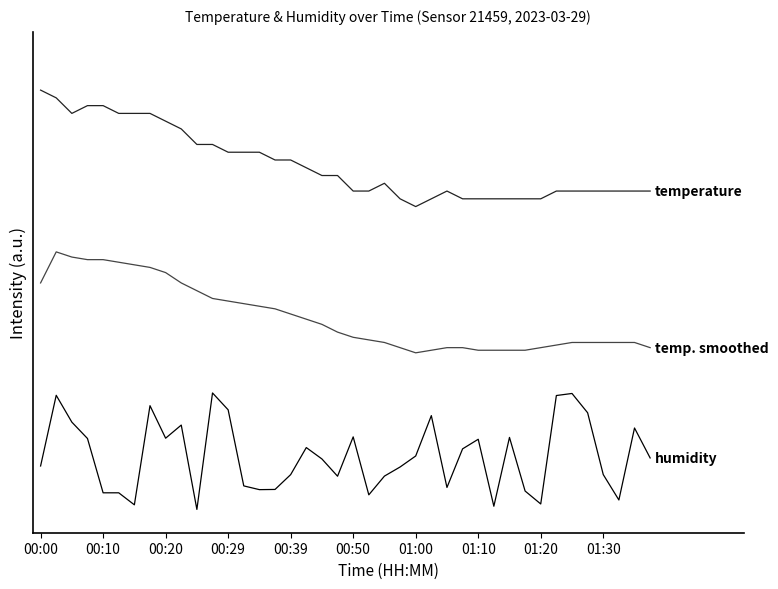

The humidity series shows 0.4 at 18. True or false?

True